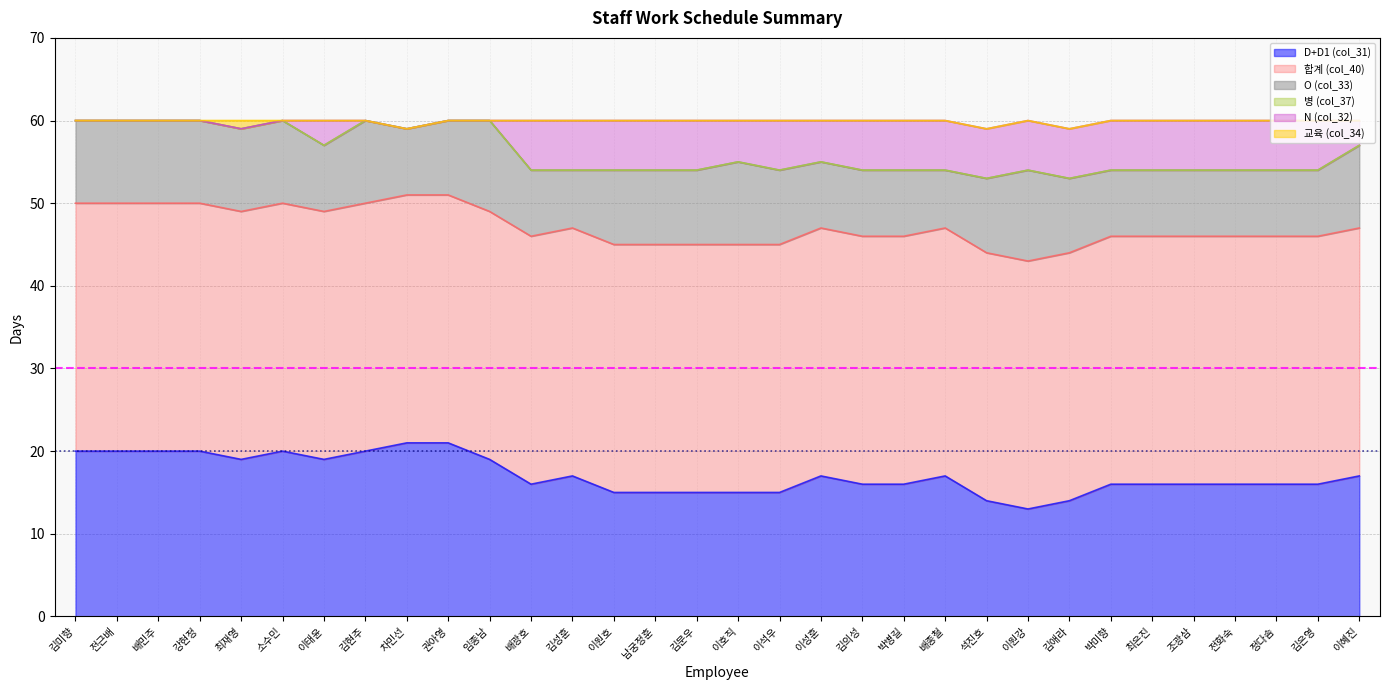

Reading left to right, transcribe all the data shown in this chart.

D+D1 (col_31): 김미향=20	전근배=20	배민주=20	강현정=20	최재영=19	소수민=20	이태윤=19	김현주=20	차민선=21	권아영=21	임종남=19	배광호=16	김성훈=17	이원호=15	남궁정훈=15	김문우=15	이호직=15	이석우=15	이성훈=17	김의성=16	박병길=16	배종철=17	석진호=14	이원강=13	김애라=14	박미향=16	최은진=16	조광삼=16	전화숙=16	정다솜=16	김은영=16	이혜진=17
합계 (col_40): 김미향=30	전근배=30	배민주=30	강현정=30	최재영=30	소수민=30	이태윤=30	김현주=30	차민선=30	권아영=30	임종남=30	배광호=30	김성훈=30	이원호=30	남궁정훈=30	김문우=30	이호직=30	이석우=30	이성훈=30	김의성=30	박병길=30	배종철=30	석진호=30	이원강=30	김애라=30	박미향=30	최은진=30	조광삼=30	전화숙=30	정다솜=30	김은영=30	이혜진=30
O (col_33): 김미향=10	전근배=10	배민주=10	강현정=10	최재영=10	소수민=10	이태윤=8	김현주=10	차민선=8	권아영=9	임종남=11	배광호=8	김성훈=7	이원호=9	남궁정훈=9	김문우=9	이호직=10	이석우=9	이성훈=8	김의성=8	박병길=8	배종철=7	석진호=9	이원강=11	김애라=9	박미향=8	최은진=8	조광삼=8	전화숙=8	정다솜=8	김은영=8	이혜진=10
병 (col_37): 김미향=0	전근배=0	배민주=0	강현정=0	최재영=0	소수민=0	이태윤=0	김현주=0	차민선=0	권아영=0	임종남=0	배광호=0	김성훈=0	이원호=0	남궁정훈=0	김문우=0	이호직=0	이석우=0	이성훈=0	김의성=0	박병길=0	배종철=0	석진호=0	이원강=0	김애라=0	박미향=0	최은진=0	조광삼=0	전화숙=0	정다솜=0	김은영=0	이혜진=0
N (col_32): 김미향=0	전근배=0	배민주=0	강현정=0	최재영=0	소수민=0	이태윤=3	김현주=0	차민선=0	권아영=0	임종남=0	배광호=6	김성훈=6	이원호=6	남궁정훈=6	김문우=6	이호직=5	이석우=6	이성훈=5	김의성=6	박병길=6	배종철=6	석진호=6	이원강=6	김애라=6	박미향=6	최은진=6	조광삼=6	전화숙=6	정다솜=6	김은영=6	이혜진=3
교육 (col_34): 김미향=0	전근배=0	배민주=0	강현정=0	최재영=1	소수민=0	이태윤=0	김현주=0	차민선=0	권아영=0	임종남=0	배광호=0	김성훈=0	이원호=0	남궁정훈=0	김문우=0	이호직=0	이석우=0	이성훈=0	김의성=0	박병길=0	배종철=0	석진호=0	이원강=0	김애라=0	박미향=0	최은진=0	조광삼=0	전화숙=0	정다솜=0	김은영=0	이혜진=0